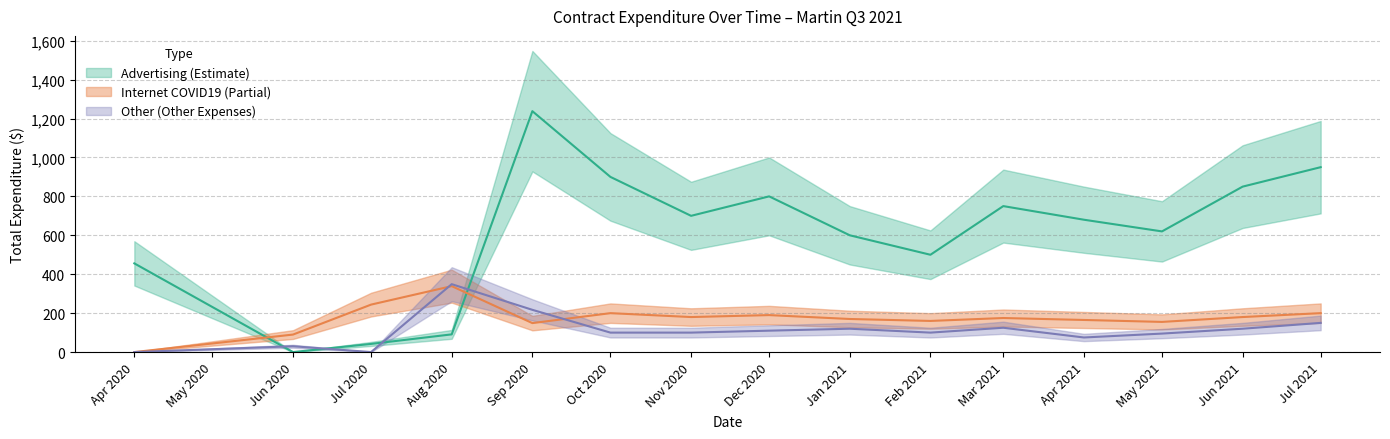

Where does the Advertising series first go above 680?

Sep 2020